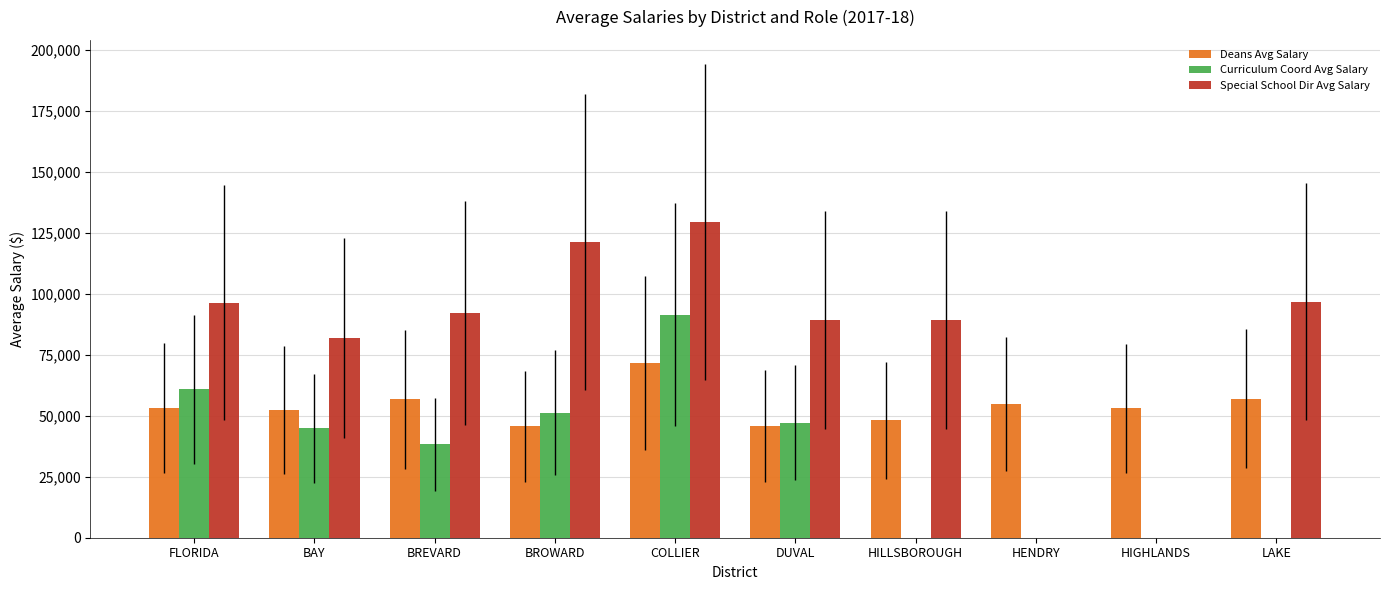

Is it true that Curriculum Coord Avg Salary equals -40234.7 at HENDRY?

False